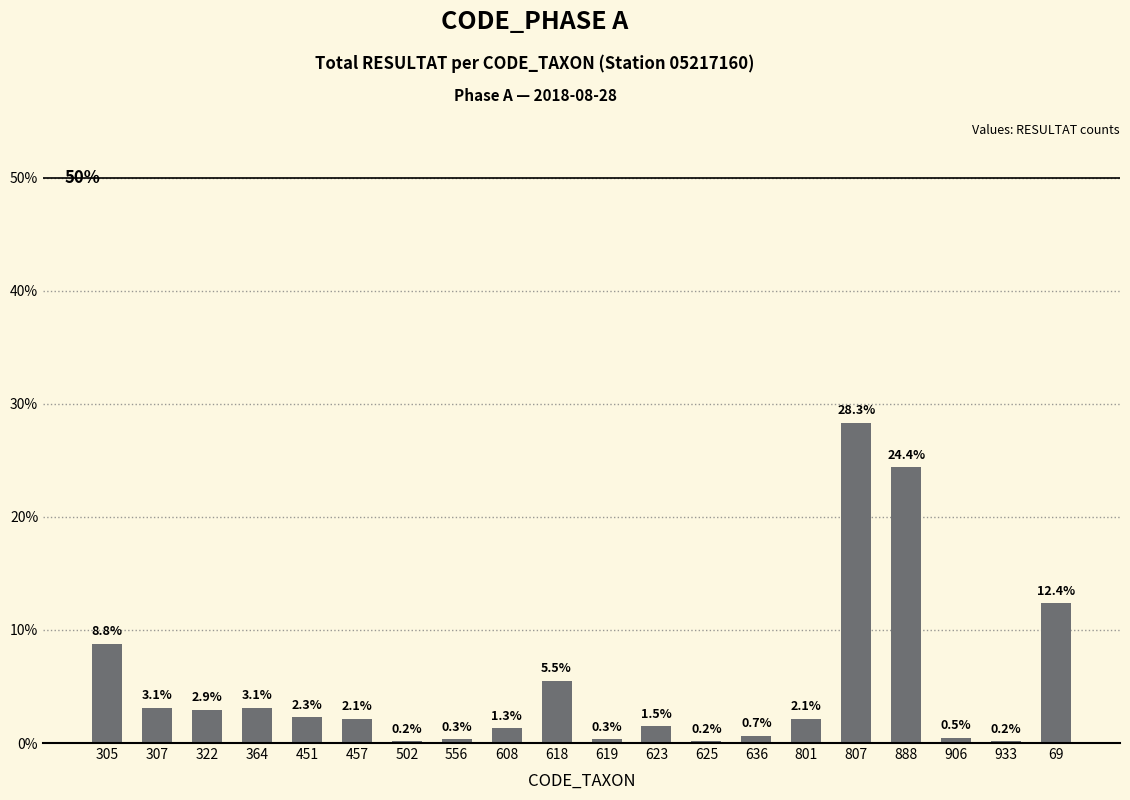

The value at 608 is 5. True or false?

False